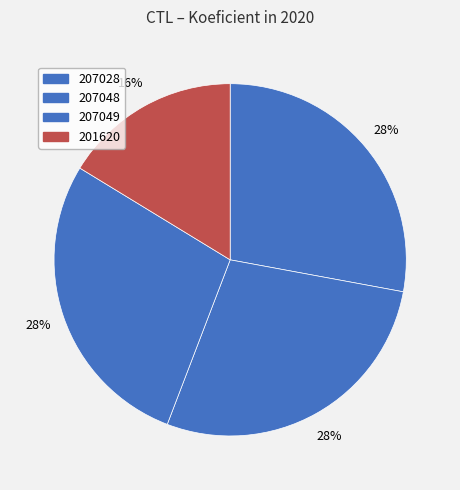

What is the smallest slice in the pie chart?

201620